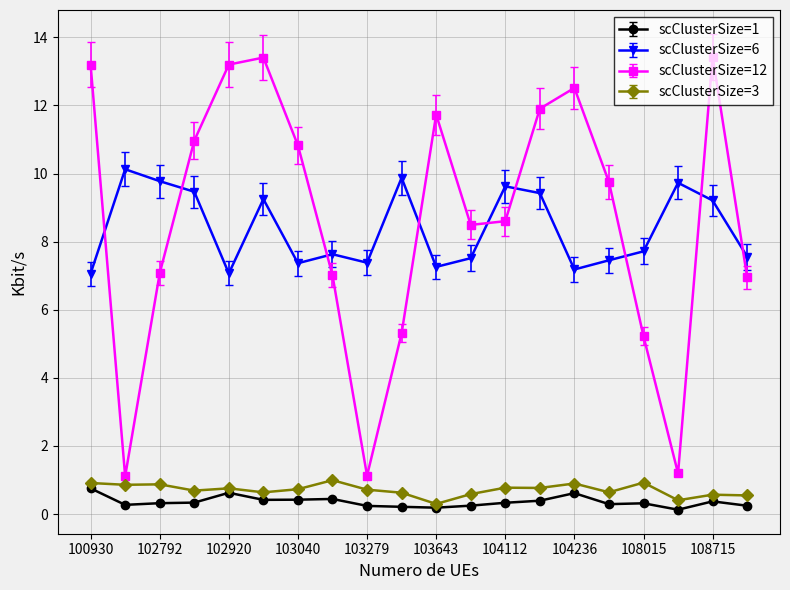

How many lines are shown in the chart?

4